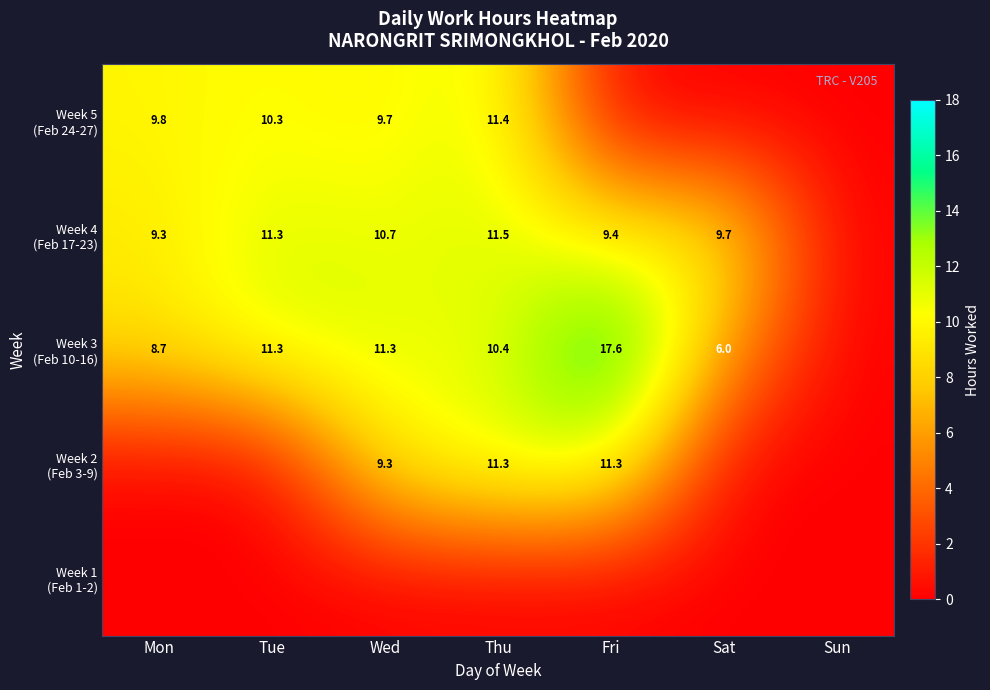

At how many categories does at least one series exceed 11?

4